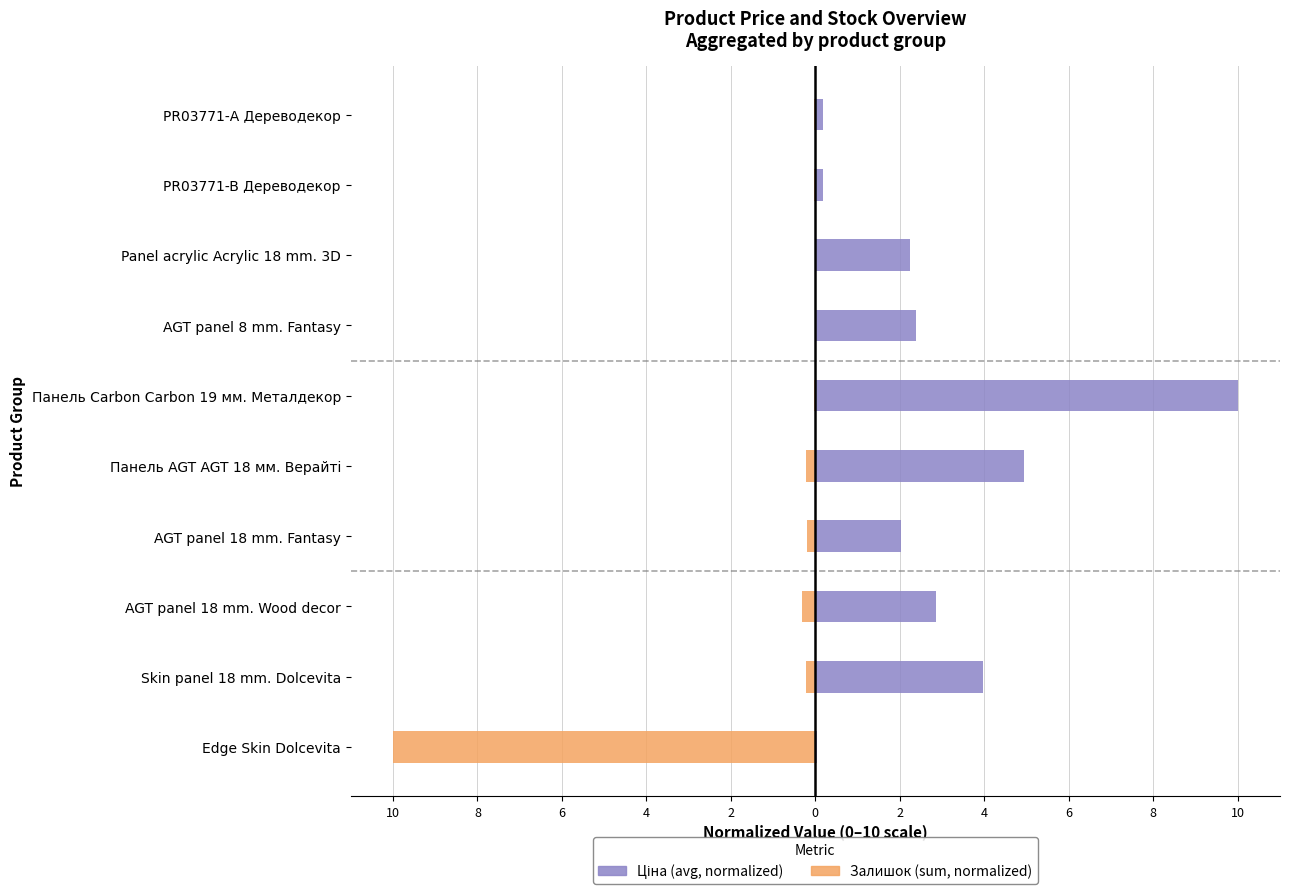

Reading left to right, extract all data points from this chart.

Ціна (avg, normalized): 0.0	4.0	2.9	2.0	4.9	10.0	2.4	2.2	0.2	0.2
Залишок (sum, normalized): -10.0	-0.2	-0.3	-0.2	-0.2	-0.0	0.0	-0.0	-0.0	-0.0